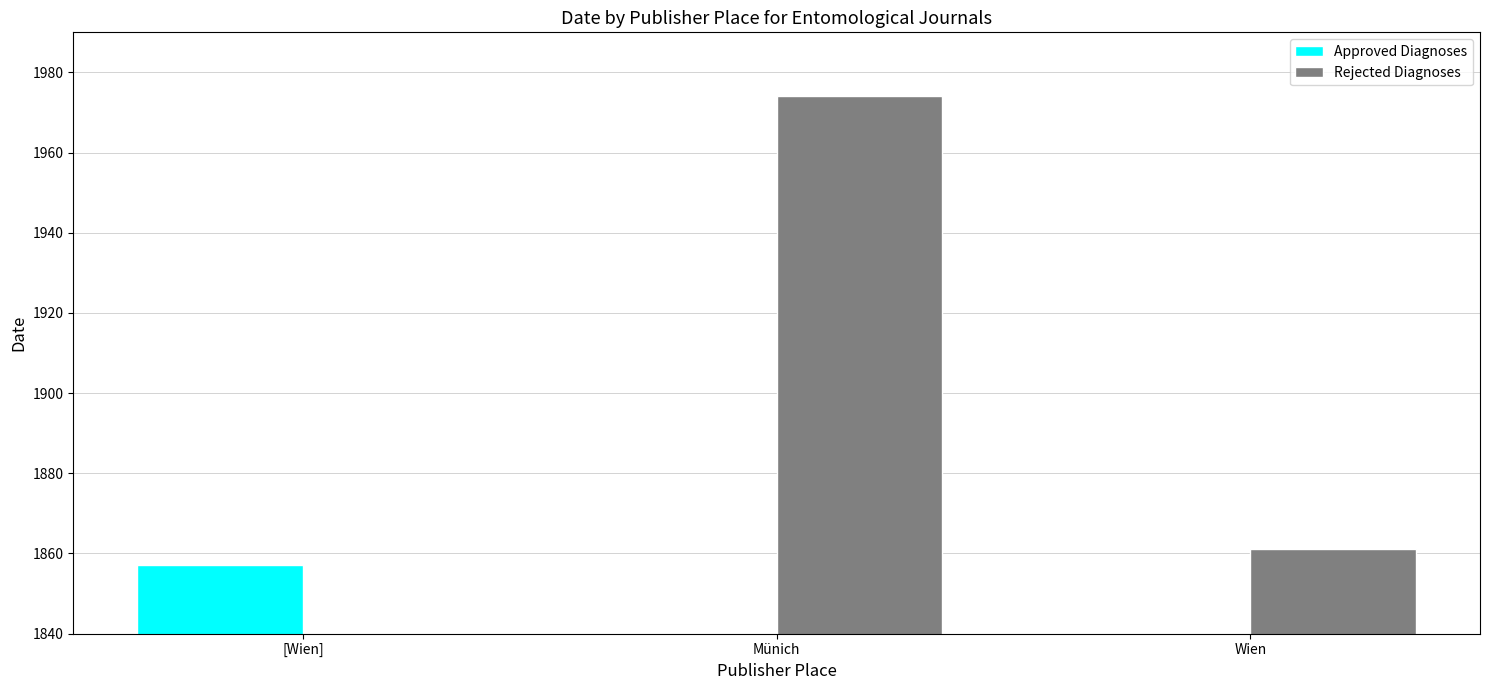

Does the chart contain any negative values?

No